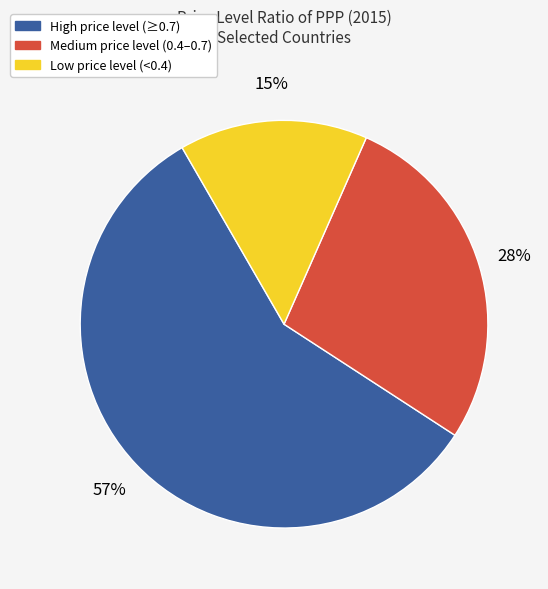

Is there a majority slice in this chart?

Yes